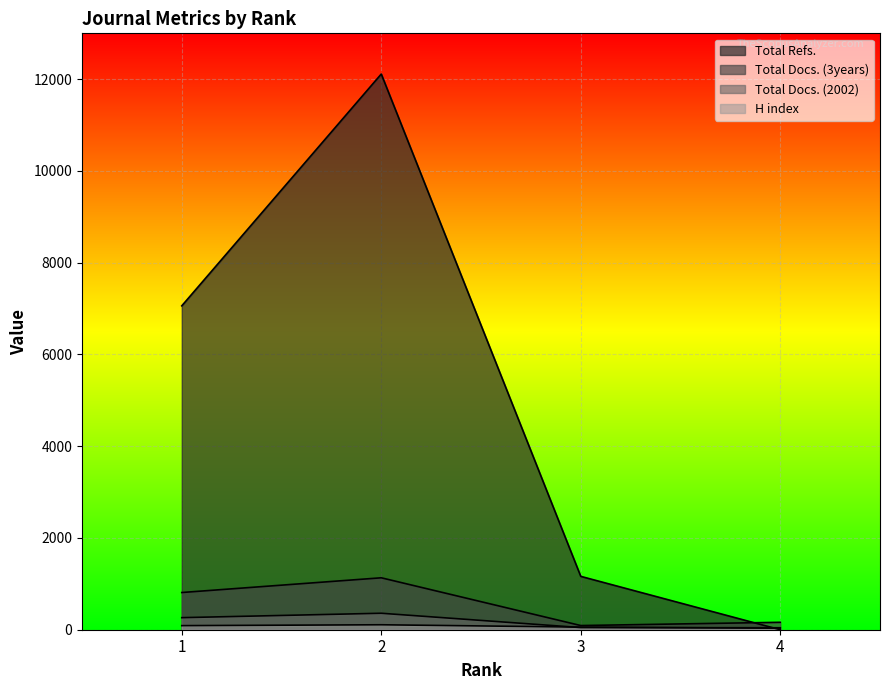

Which label corresponds to the largest value in the chart?

2